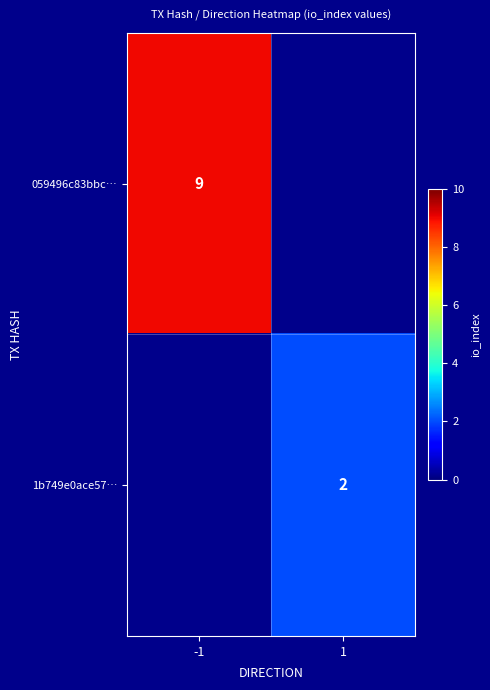

What is the total value across all series at -1?

9